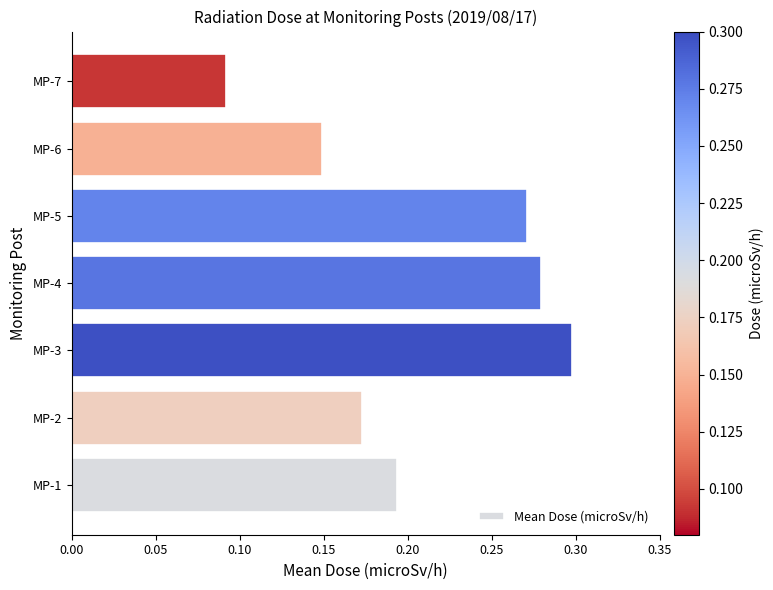

Rank the categories by value from highest to lowest.

MP-3, MP-4, MP-5, MP-1, MP-2, MP-6, MP-7